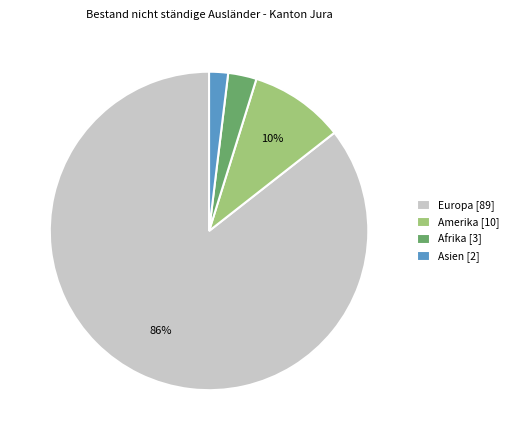

The Europa [89] slice represents 86% of the pie. True or false?

True